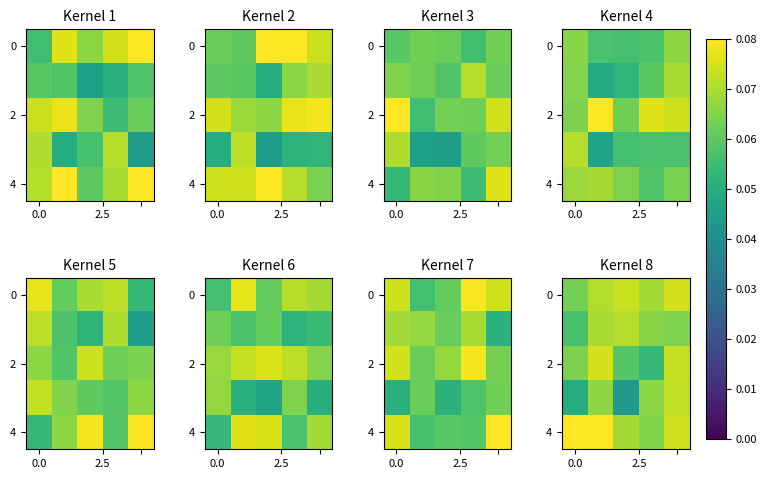

At how many categories does at least one series exceed 0?

5